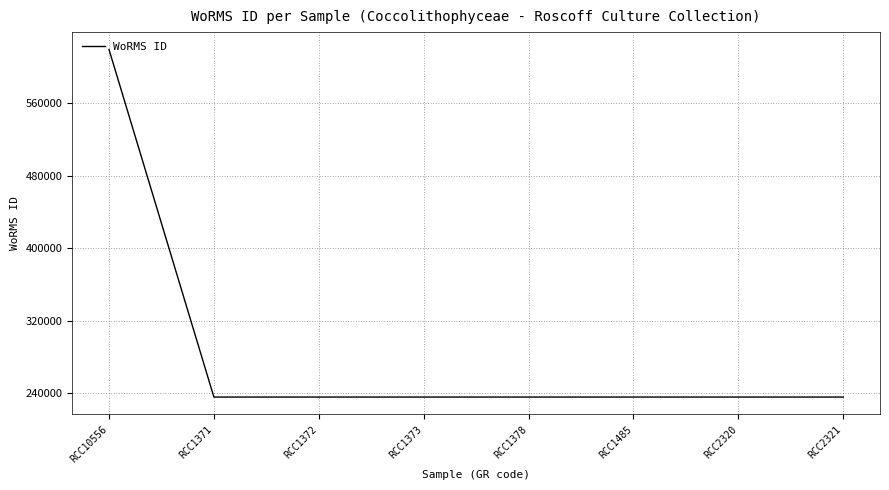

Approximately how many times larger is the value at RCC2320 compared to RCC2321?

1.0